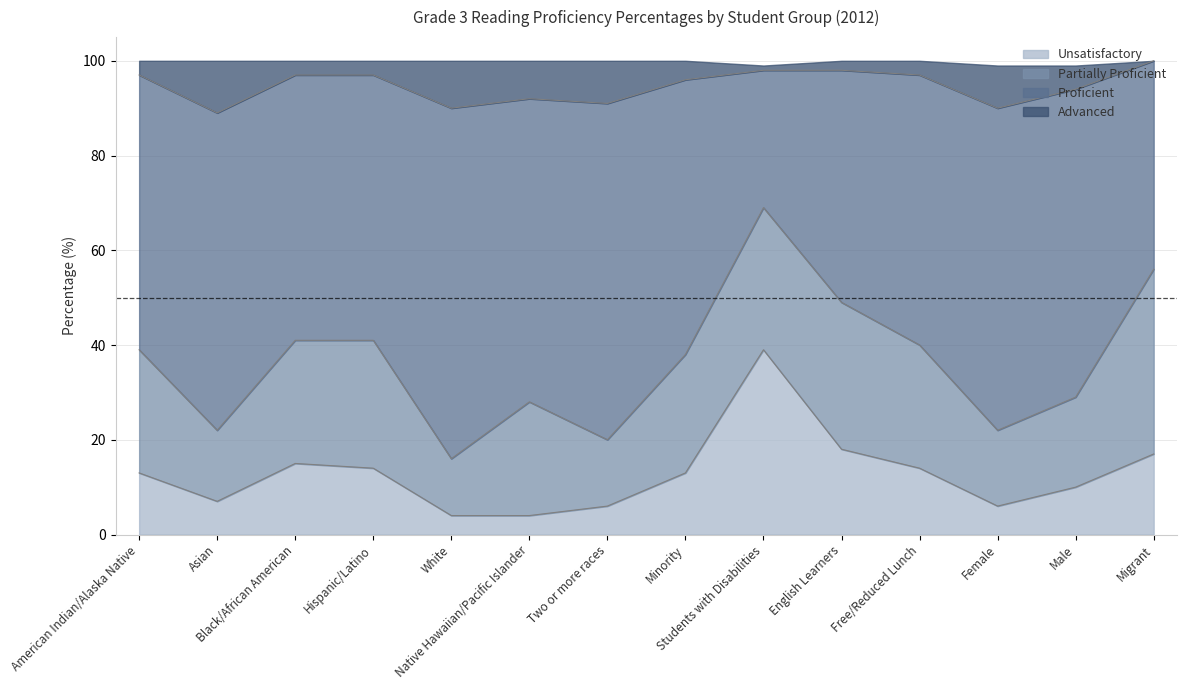

What is the lowest value of the Unsatisfactory series?

4